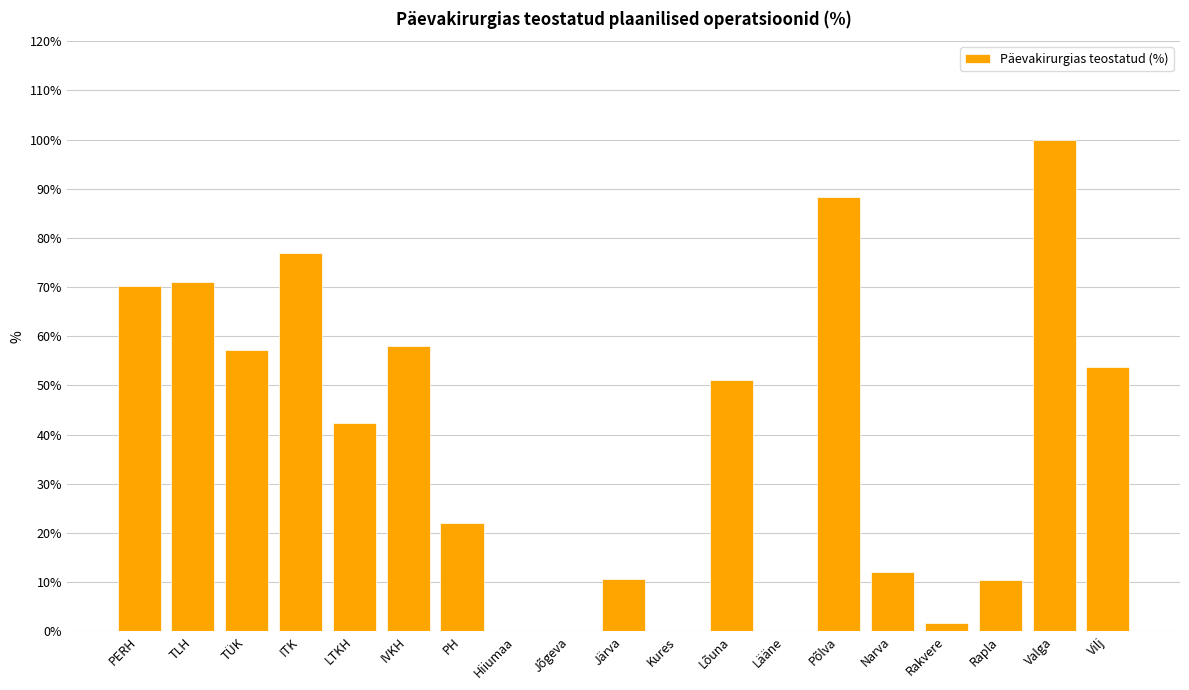

What is the difference between the second highest and second lowest values?

0.9